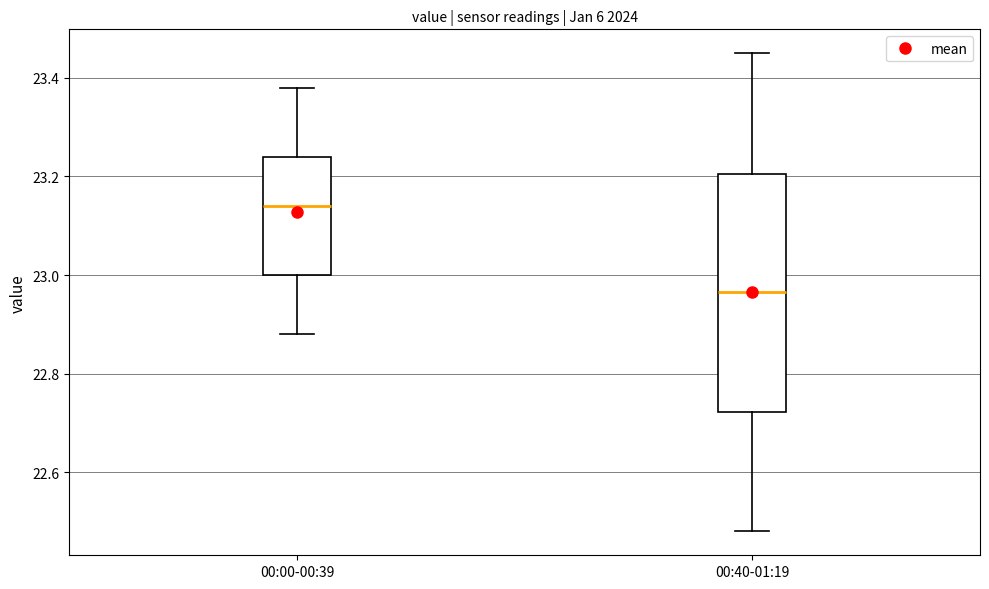

Where does the upper whisker of the box for 00:00-00:39 end on the y-axis? The values are not printed on the chart, so give them approximately, as read against the axis.

23.38